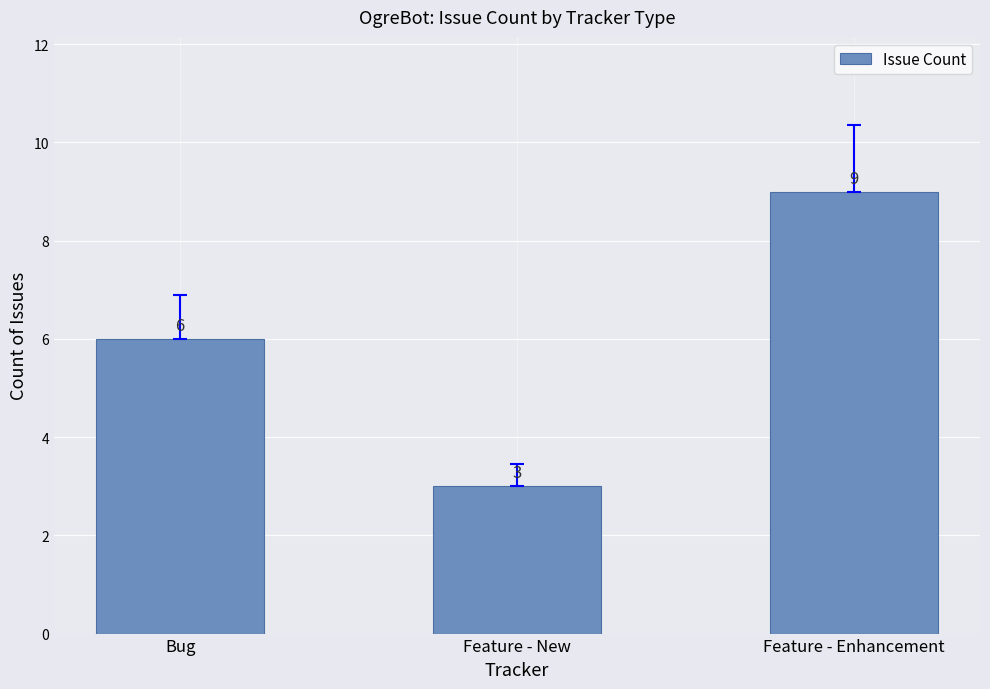

Reading left to right, transcribe all the data shown in this chart.

6	3	9